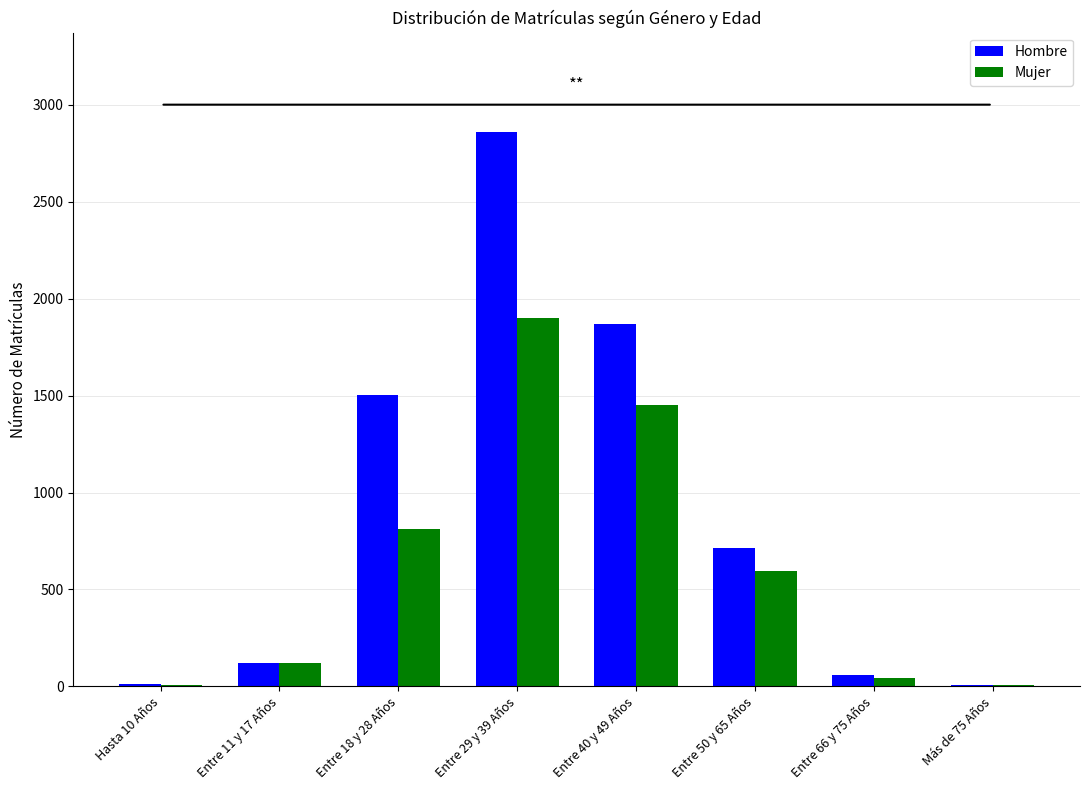

At which category is the sum across all series the highest?

Entre 29 y 39 Años